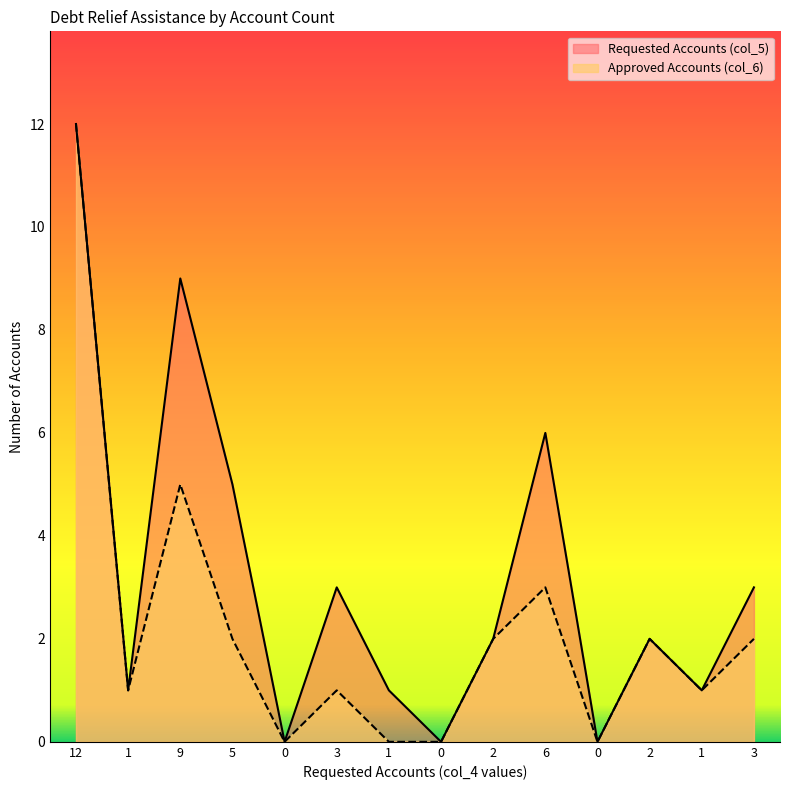

Reading left to right, what are all the values shown in this chart?

Approved Accounts (col_6): 12=12	1=1	9=5	5=2	0=0	3=1	1=0	0=0	2=2	6=3	0=0	2=2	1=1	3=2
Requested Accounts (col_5): 12=12	1=1	9=9	5=5	0=0	3=3	1=1	0=0	2=2	6=6	0=0	2=2	1=1	3=3